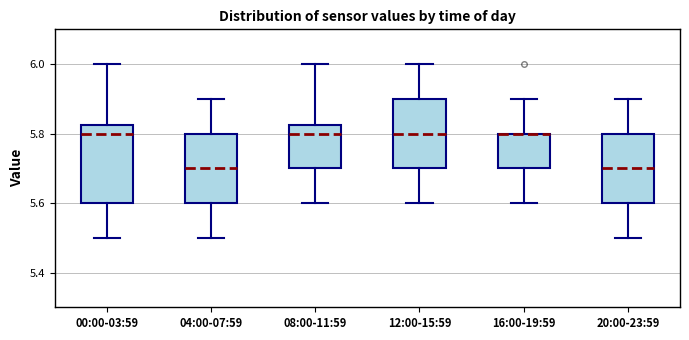

Where is the lower edge of the box for 20:00-23:59 on the y-axis? The values are not printed on the chart, so give them approximately, as read against the axis.

5.60